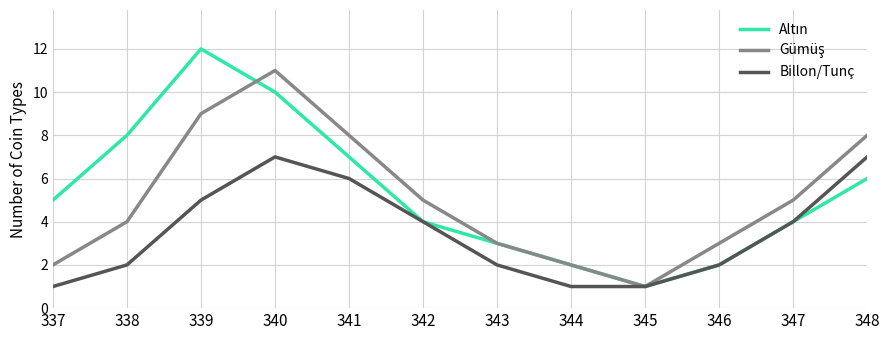

Count the number of categories in the chart.

12